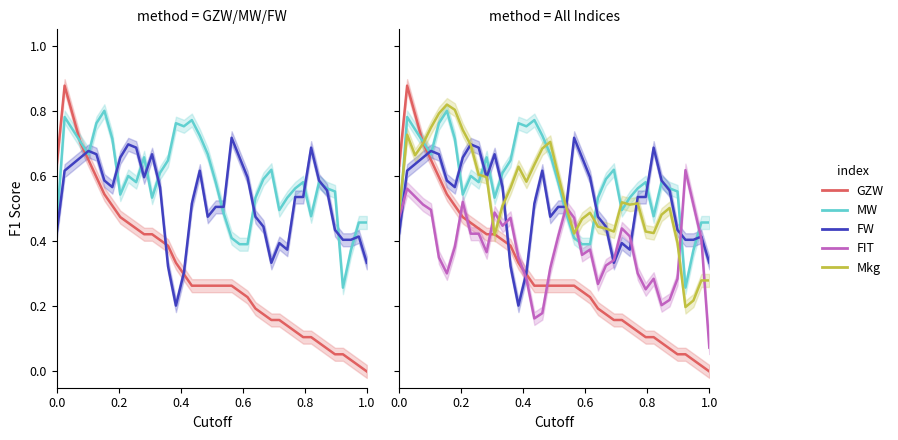

Reading left to right, what are all the values shown in this chart?

GZW: 0.6	0.9	0.8	0.7	0.6	0.6	0.5	0.5	0.5	0.5	0.4	0.4	0.4	0.4	0.4	0.3	0.3	0.3	0.3	0.3	0.3	0.3	0.3	0.2	0.2	0.2	0.2	0.2	0.2	0.1	0.1	0.1	0.1	0.1	0.1	0.1	0.1	0.0	0.0	0.0
MW: 0.4	0.8	0.7	0.7	0.7	0.8	0.8	0.7	0.5	0.6	0.6	0.7	0.5	0.6	0.6	0.8	0.8	0.8	0.7	0.7	0.6	0.5	0.4	0.4	0.4	0.5	0.6	0.6	0.5	0.5	0.6	0.6	0.5	0.6	0.6	0.6	0.3	0.4	0.5	0.5
FW: 0.4	0.6	0.6	0.7	0.7	0.7	0.6	0.6	0.7	0.7	0.7	0.6	0.7	0.6	0.3	0.2	0.3	0.5	0.6	0.5	0.5	0.5	0.7	0.7	0.6	0.5	0.4	0.3	0.4	0.4	0.5	0.5	0.7	0.6	0.6	0.4	0.4	0.4	0.4	0.3
FIT: 0.5	0.6	0.5	0.5	0.5	0.3	0.3	0.4	0.5	0.4	0.4	0.4	0.5	0.4	0.5	0.3	0.3	0.2	0.2	0.3	0.4	0.5	0.5	0.4	0.4	0.3	0.3	0.3	0.4	0.4	0.3	0.3	0.3	0.2	0.2	0.3	0.6	0.5	0.4	0.1
Mkg: 0.5	0.7	0.7	0.7	0.7	0.8	0.8	0.8	0.7	0.7	0.6	0.6	0.4	0.5	0.6	0.6	0.6	0.6	0.7	0.7	0.6	0.5	0.4	0.5	0.5	0.4	0.4	0.4	0.5	0.5	0.5	0.4	0.4	0.5	0.5	0.4	0.2	0.2	0.3	0.3